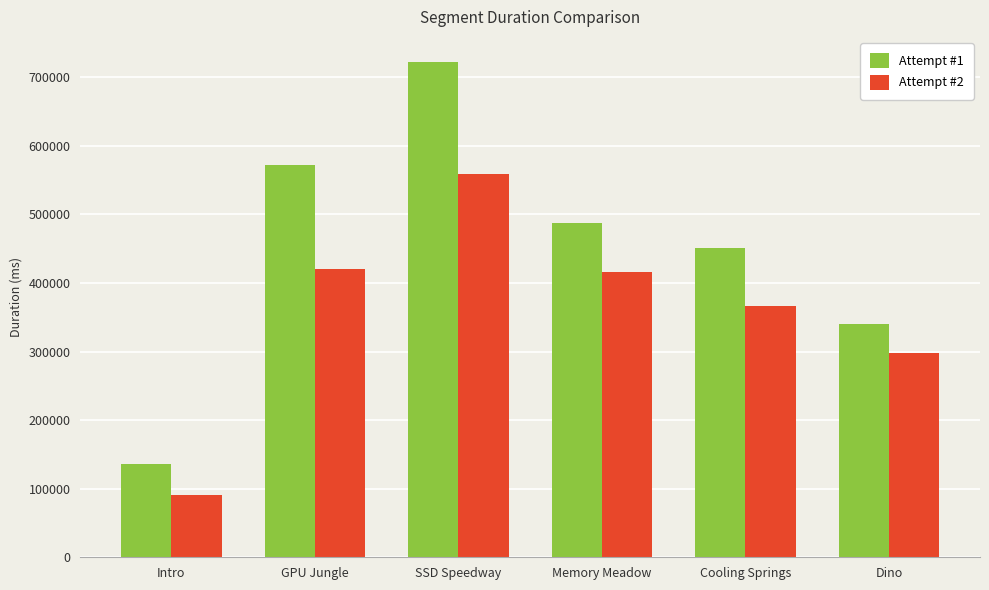

Where is Attempt #1 nearest to the value 429530?

Cooling Springs